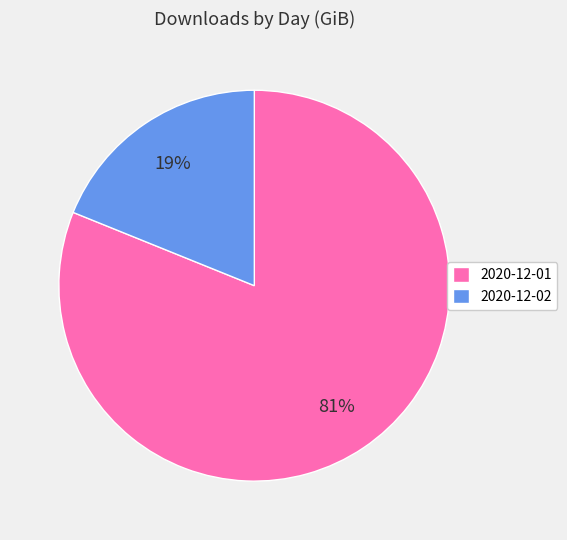

How many segments does this pie chart have?

2